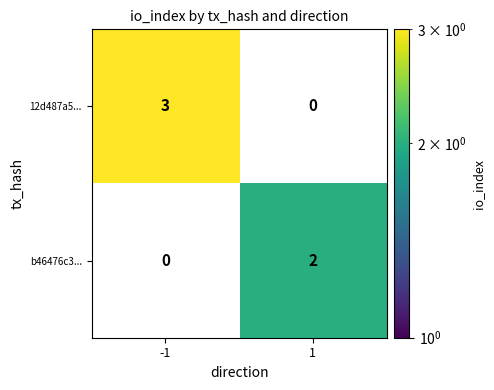

The b46476c3... series shows 4 at 1. True or false?

False